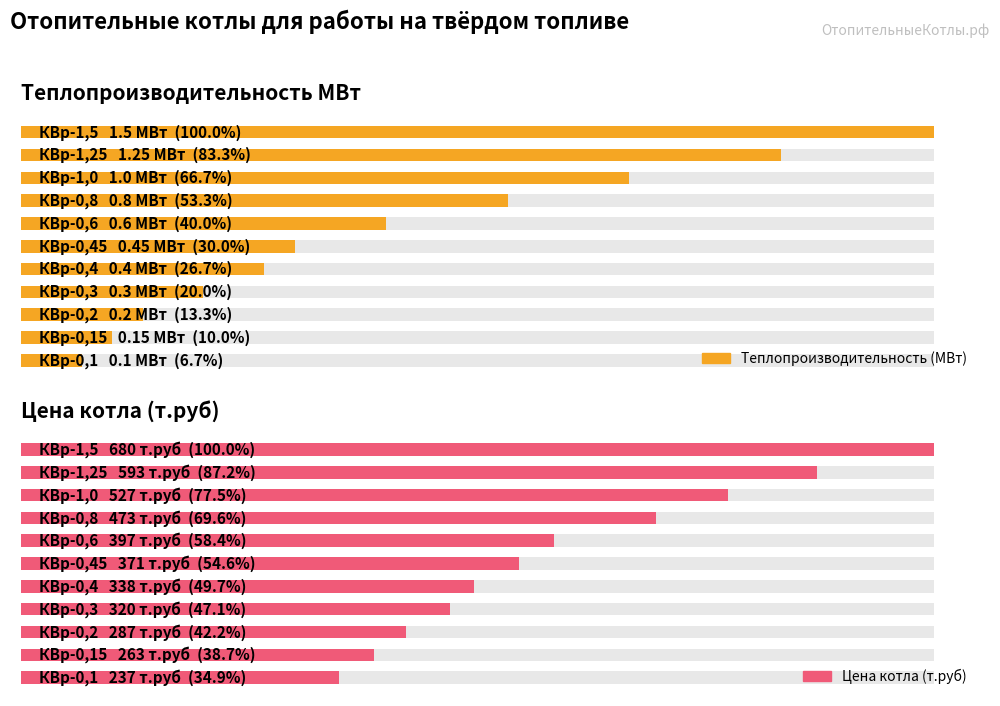

Reading right to left, extract all data points from this chart.

Теплопроизводительность МВт: 1.5	1.2	1.0	0.8	0.6	0.5	0.4	0.3	0.2	0.1	0.1
Цена котла (т.руб): 680.0	593.0	527.0	473.0	397.0	371.0	338.0	320.0	287.0	263.0	237.0